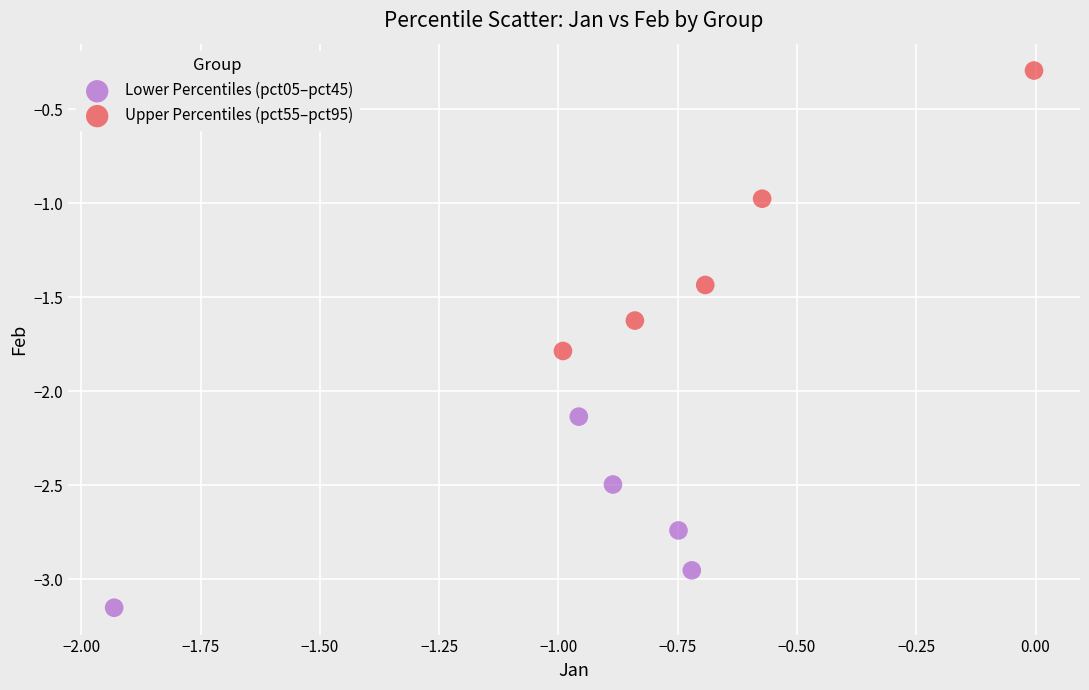

Which series reaches the maximum Y coordinate?

Upper Percentiles (pct55–pct95)